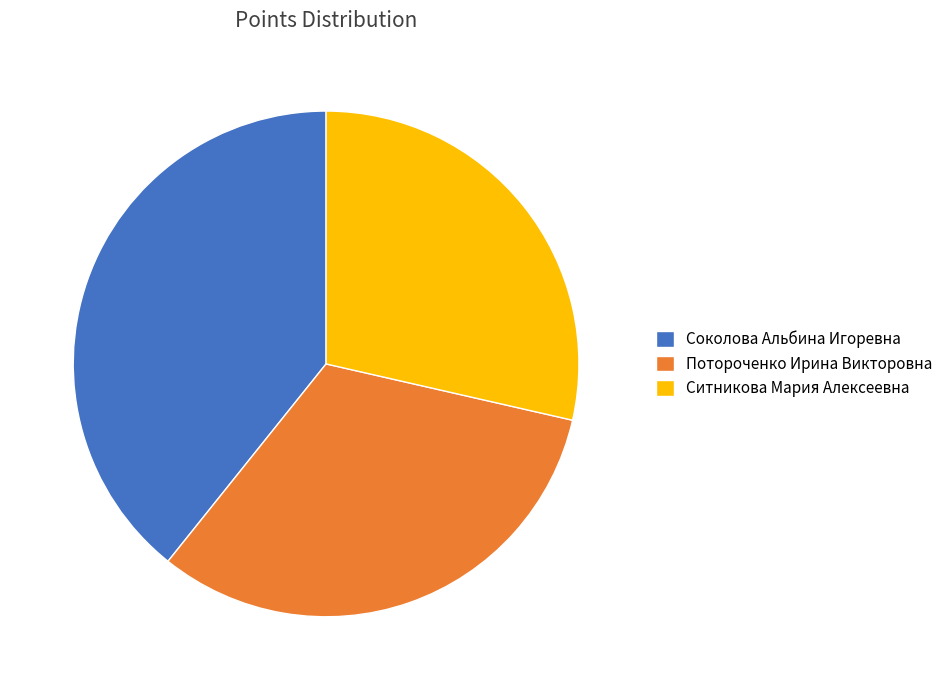

Combined, do Ситникова Мария Алексеевна and Соколова Альбина Игоревна account for over 50%?

Yes